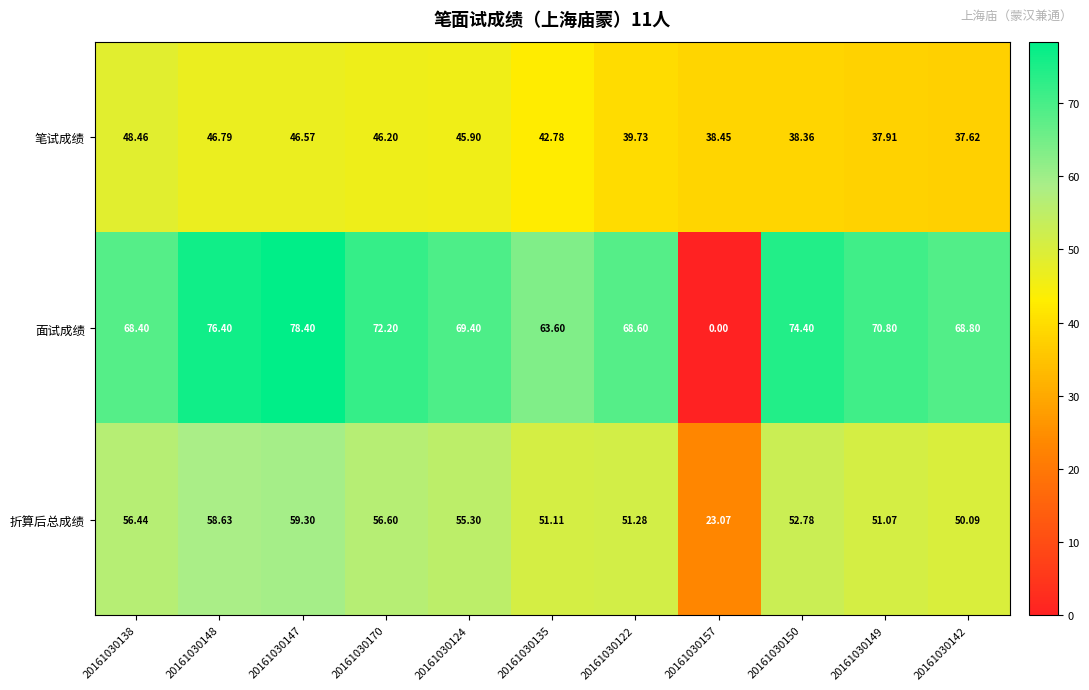

Rank the series at 20161030138 from highest to lowest value.

面试成绩, 折算后总成绩, 笔试成绩